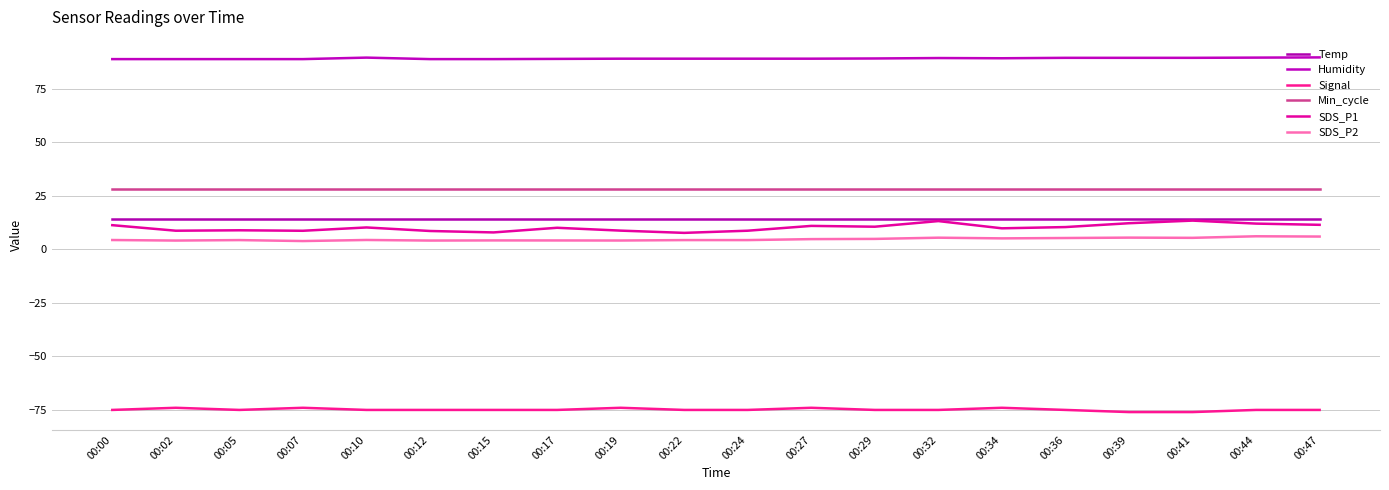

Reading left to right, list all the values displayed in this chart.

Temp: 00:00=14.3	00:02=14.3	00:05=14.3	00:07=14.3	00:10=14.3	00:12=14.3	00:15=14.3	00:17=14.3	00:19=14.3	00:22=14.3	00:24=14.3	00:27=14.3	00:29=14.3	00:32=14.3	00:34=14.3	00:36=14.3	00:39=14.3	00:41=14.3	00:44=14.3	00:47=14.3
Humidity: 00:00=88.9	00:02=88.9	00:05=88.9	00:07=88.9	00:10=89.6	00:12=88.9	00:15=88.9	00:17=89.0	00:19=89.1	00:22=89.1	00:24=89.1	00:27=89.1	00:29=89.2	00:32=89.4	00:34=89.3	00:36=89.5	00:39=89.5	00:41=89.5	00:44=89.6	00:47=89.7
Signal: 00:00=-75.0	00:02=-74.0	00:05=-75.0	00:07=-74.0	00:10=-75.0	00:12=-75.0	00:15=-75.0	00:17=-75.0	00:19=-74.0	00:22=-75.0	00:24=-75.0	00:27=-74.0	00:29=-75.0	00:32=-75.0	00:34=-74.0	00:36=-75.0	00:39=-76.0	00:41=-76.0	00:44=-75.0	00:47=-75.0
Min_cycle: 00:00=28.0	00:02=28.0	00:05=28.0	00:07=28.0	00:10=28.0	00:12=28.0	00:15=28.0	00:17=28.0	00:19=28.0	00:22=28.0	00:24=28.0	00:27=28.0	00:29=28.0	00:32=28.0	00:34=28.0	00:36=28.0	00:39=28.0	00:41=28.0	00:44=28.0	00:47=28.0
SDS_P1: 00:00=11.3	00:02=8.7	00:05=8.9	00:07=8.7	00:10=10.2	00:12=8.6	00:15=7.9	00:17=10.1	00:19=8.8	00:22=7.7	00:24=8.7	00:27=11.0	00:29=10.6	00:32=13.2	00:34=9.8	00:36=10.4	00:39=12.2	00:41=13.4	00:44=12.1	00:47=11.5
SDS_P2: 00:00=4.4	00:02=4.1	00:05=4.3	00:07=3.9	00:10=4.4	00:12=4.1	00:15=4.2	00:17=4.2	00:19=4.2	00:22=4.3	00:24=4.3	00:27=4.8	00:29=4.9	00:32=5.5	00:34=5.2	00:36=5.3	00:39=5.5	00:41=5.4	00:44=6.1	00:47=6.0